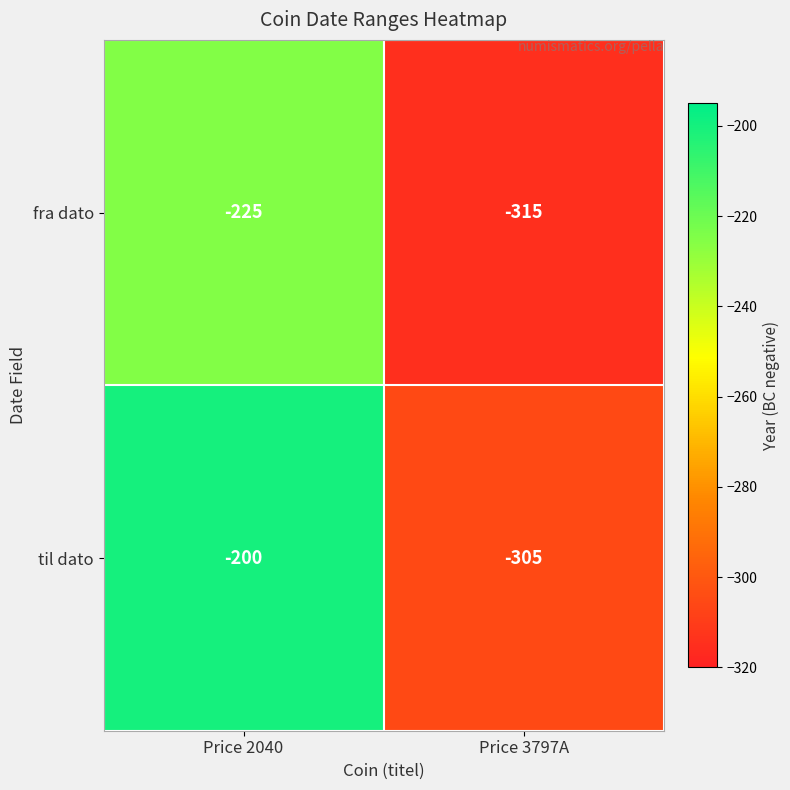

Which series has the widest spread of values?

til dato